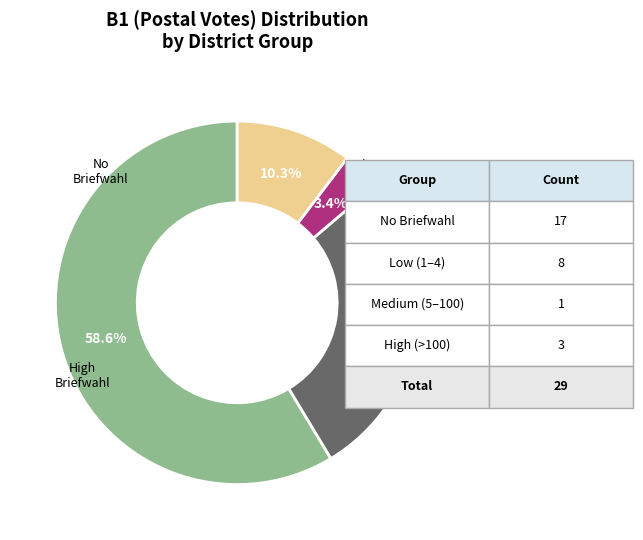

Is there a majority slice in this chart?

Yes